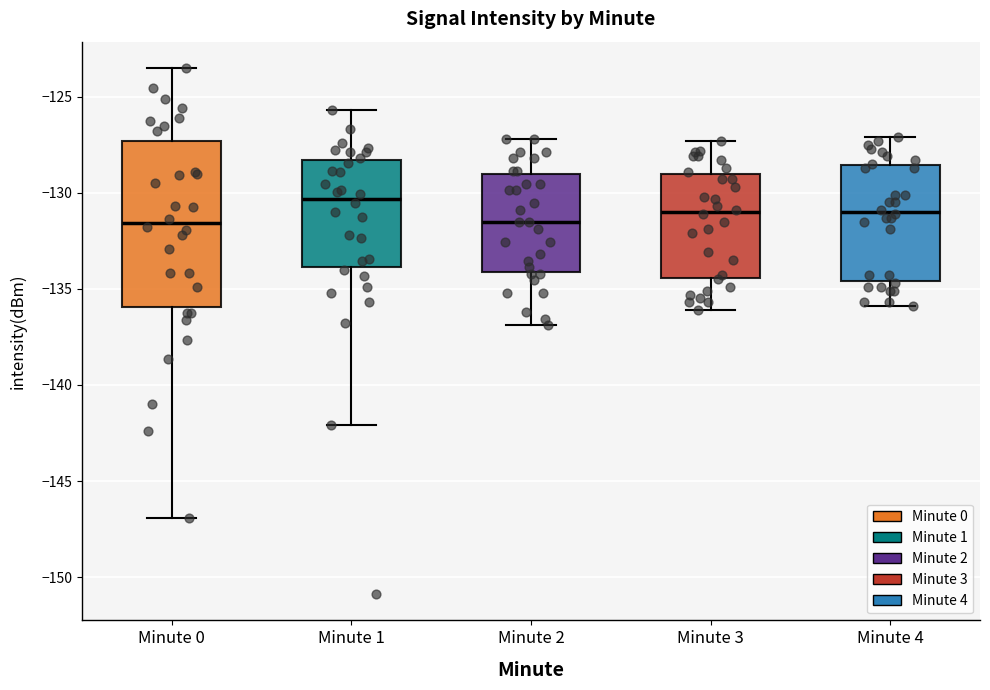

Reading left to right, transcribe this box plot: for each box, give where its median line is, the range the box spans, and where its two whiskers end, as read against the y-axis. The values are not printed on the chart, so give them approximately, as read against the axis.

Minute 0: median -131.5, box -136.0 to -127.5, whiskers -147.0 to -123.5
Minute 1: median -130.5, box -134.0 to -128.5, whiskers -142.0 to -125.5
Minute 2: median -131.5, box -134.0 to -129.0, whiskers -137.0 to -127.0
Minute 3: median -131.0, box -134.5 to -129.0, whiskers -136.0 to -127.5
Minute 4: median -131.0, box -134.5 to -128.5, whiskers -136.0 to -127.0